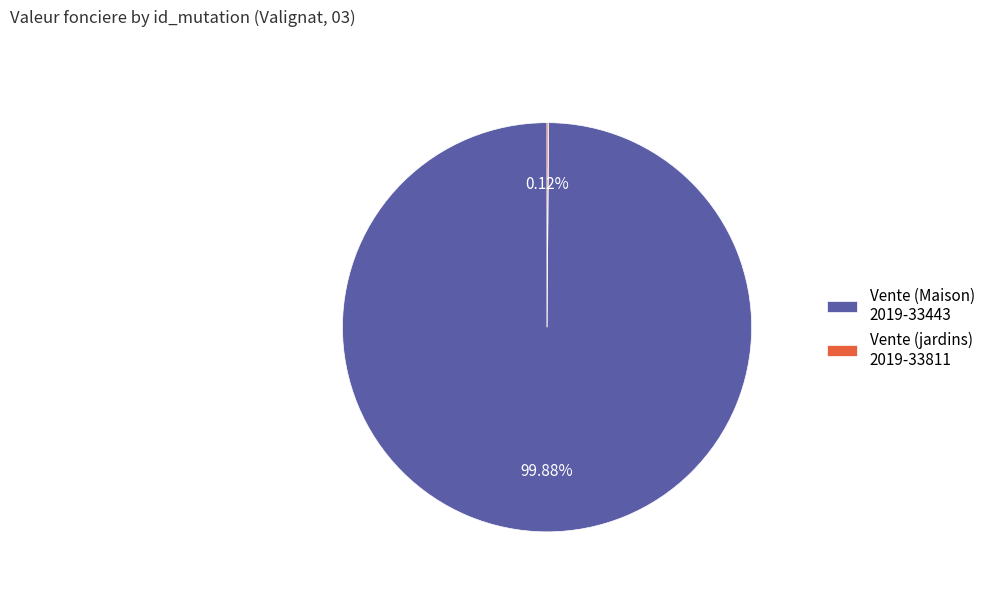

Does Vente (Maison) 2019-33443 represent more than half of the total?

Yes